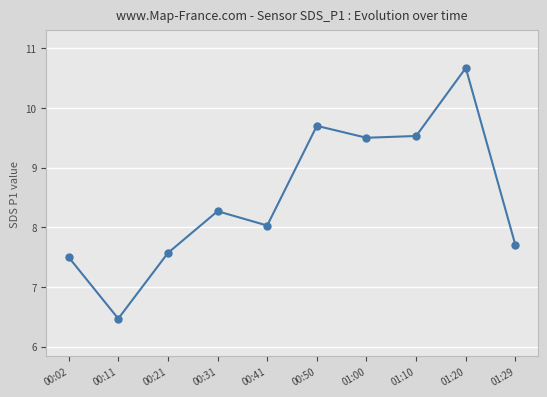

Approximately how many times larger is the value at 01:10 compared to 00:02?

1.3